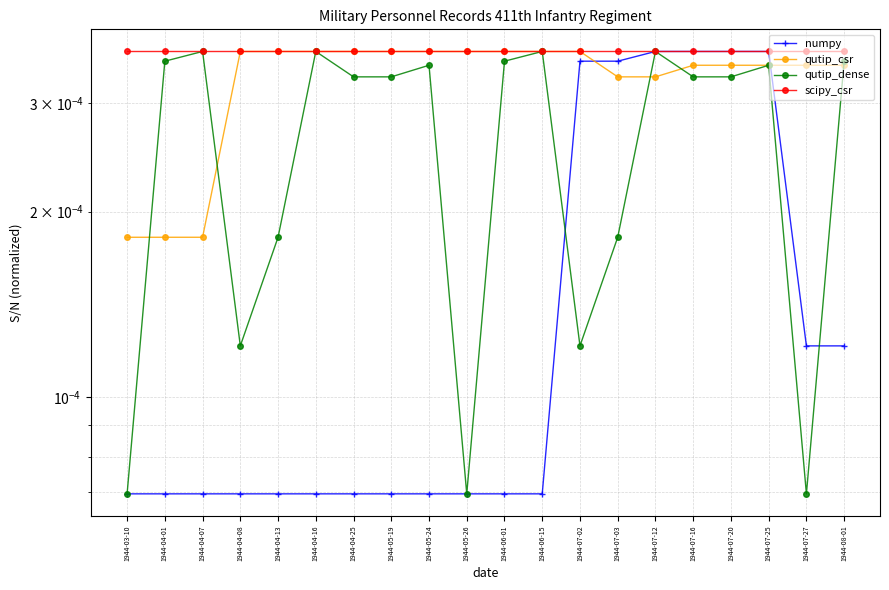

True or false: qutip_csr and scipy_csr cross at least once.

False